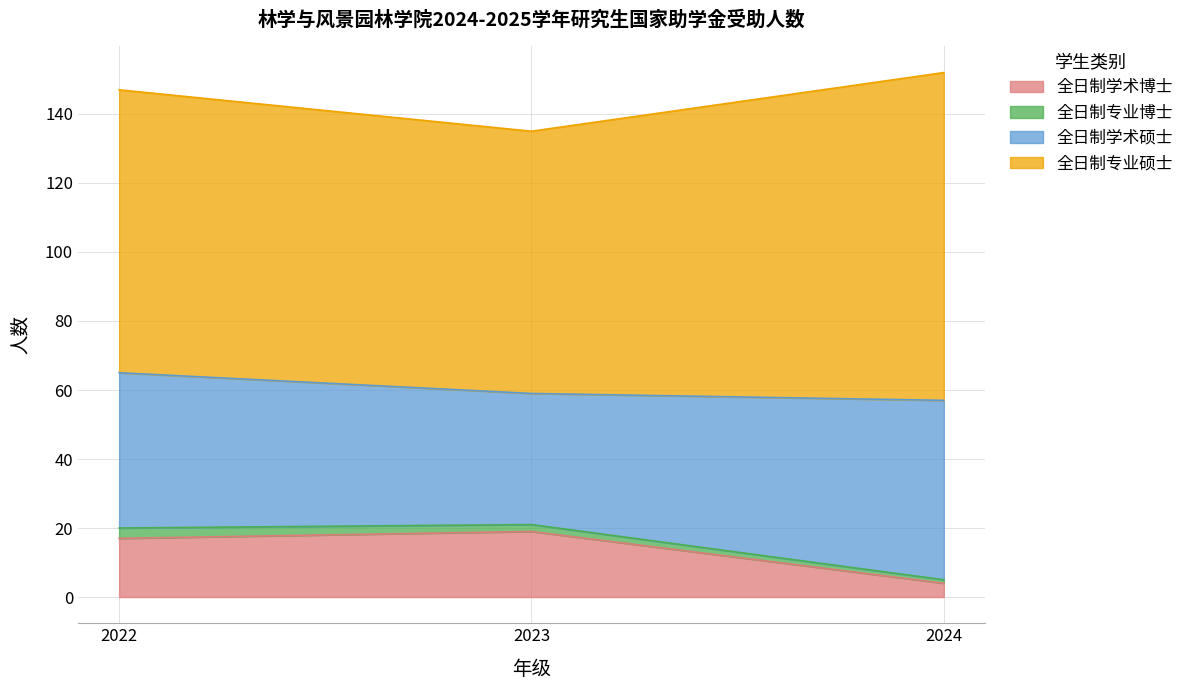

What are all the series names shown in the legend?

全日制学术博士, 全日制专业博士, 全日制学术硕士, 全日制专业硕士